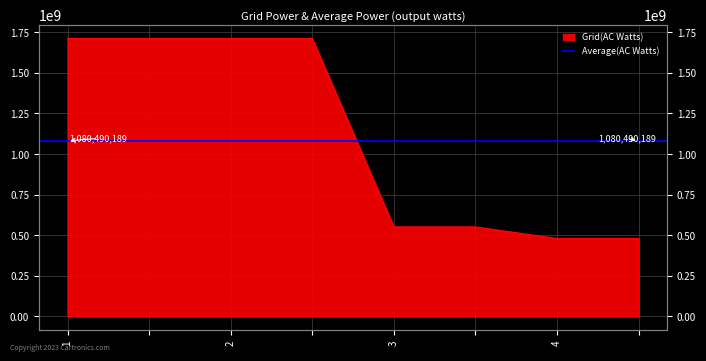

What is the change in value from  to 4?

-1230692321